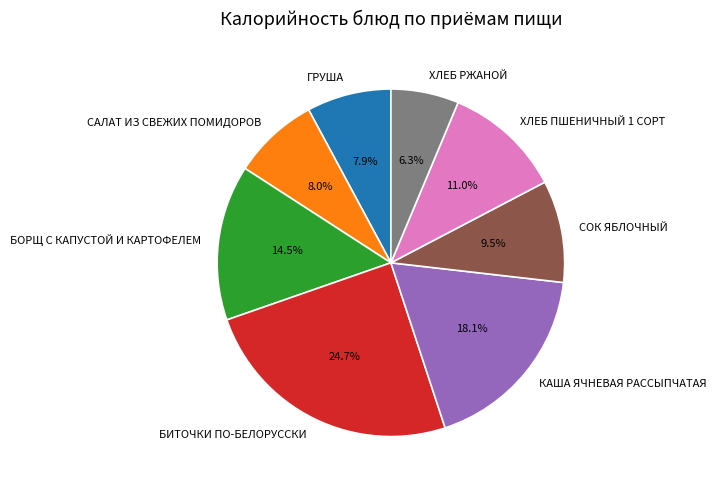

Count the number of slices in the pie.

8